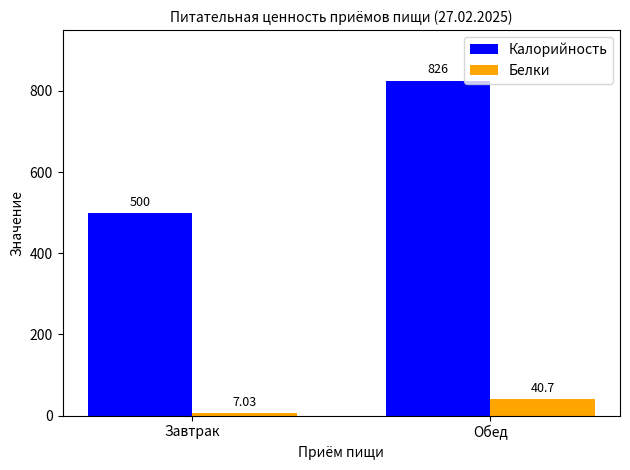

What is the value of the Калорийность bar at the 1st from the left?

500.1